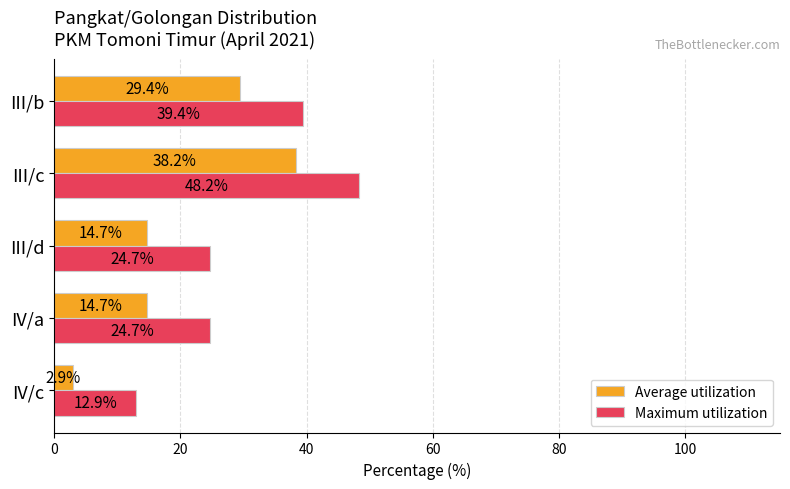

How many categories are shown in the chart?

5